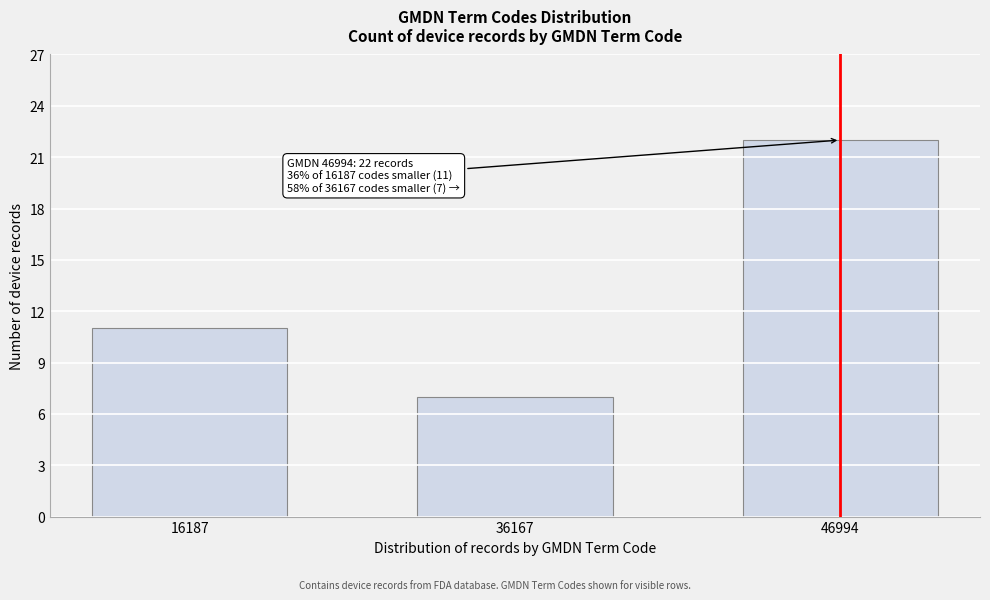

Reading left to right, what are all the values shown in this chart?

16187=11	36167=7	46994=22